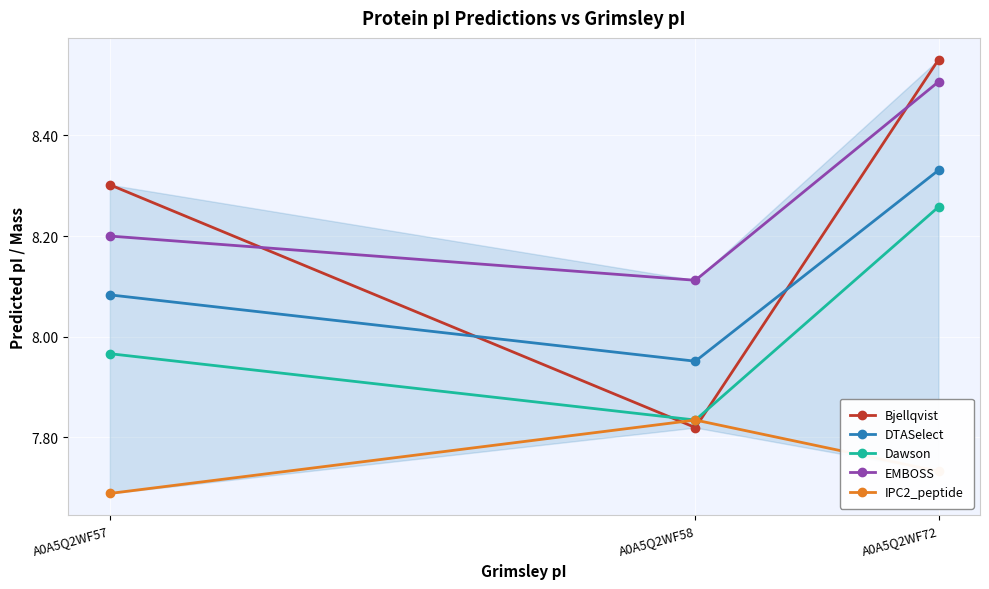

Which series changed the most between A0A5Q2WF57 and A0A5Q2WF58?

Bjellqvist